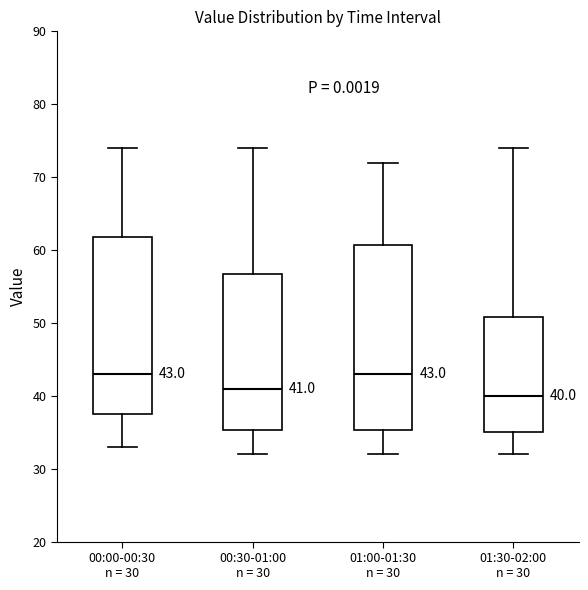

Comparing the boxes themselves (not the whiskers), which one is the tallest?

01:00-01:30 n = 30